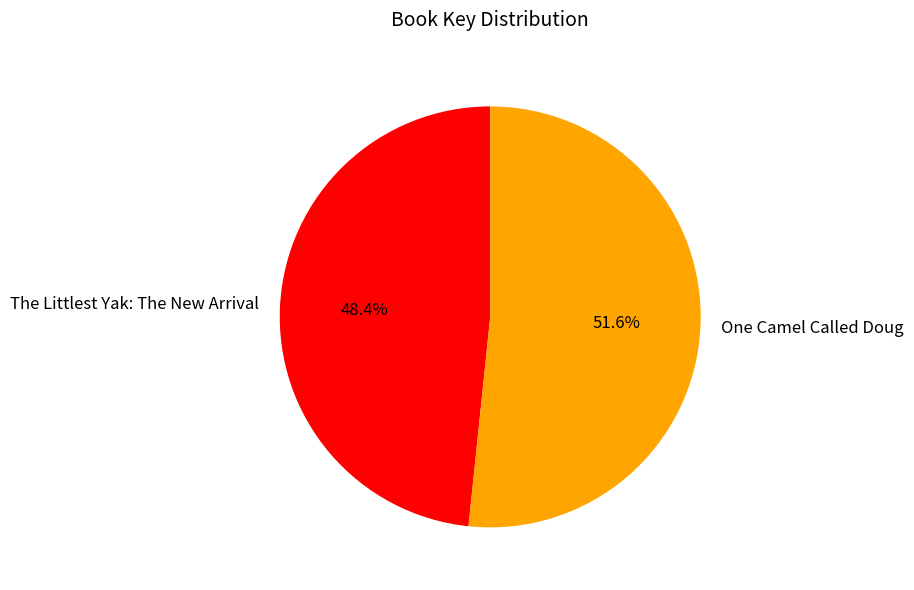

To the nearest percent, what is the difference between the One Camel Called Doug and The Littlest Yak: The New Arrival slice percentages?

3%